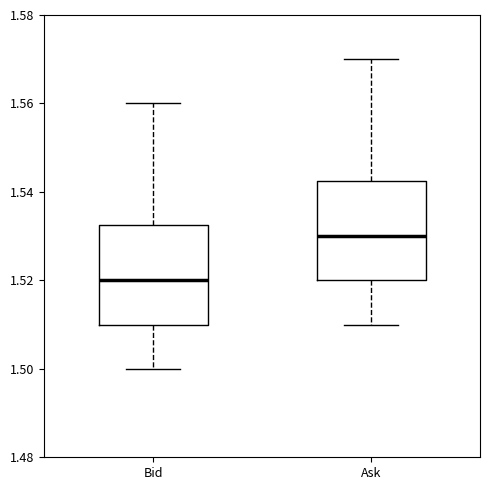

Where is the lower edge of the box for Bid on the y-axis? The values are not printed on the chart, so give them approximately, as read against the axis.

1.510